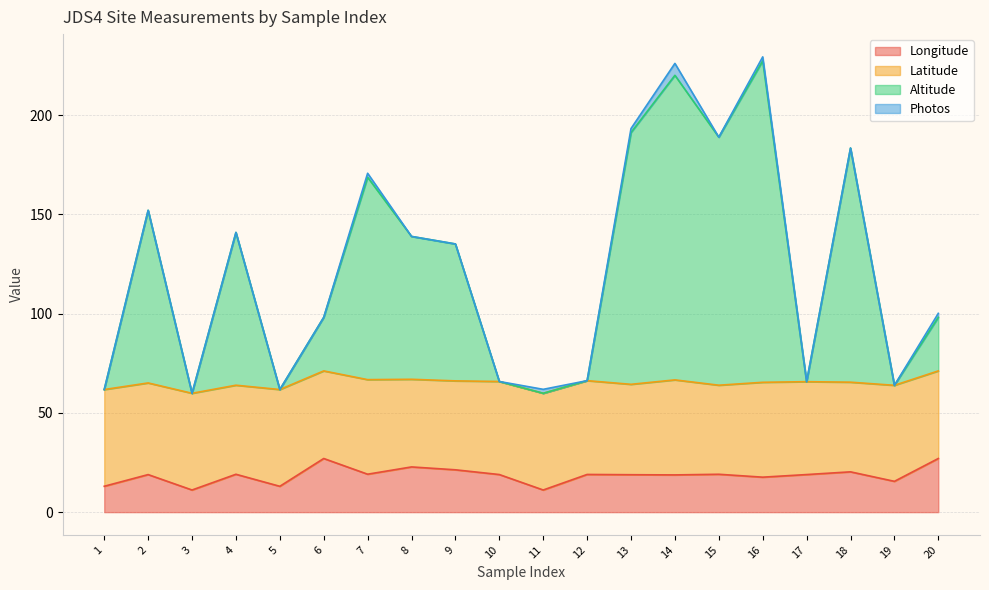

Between 5 and 8, which series saw the biggest shift?

Altitude